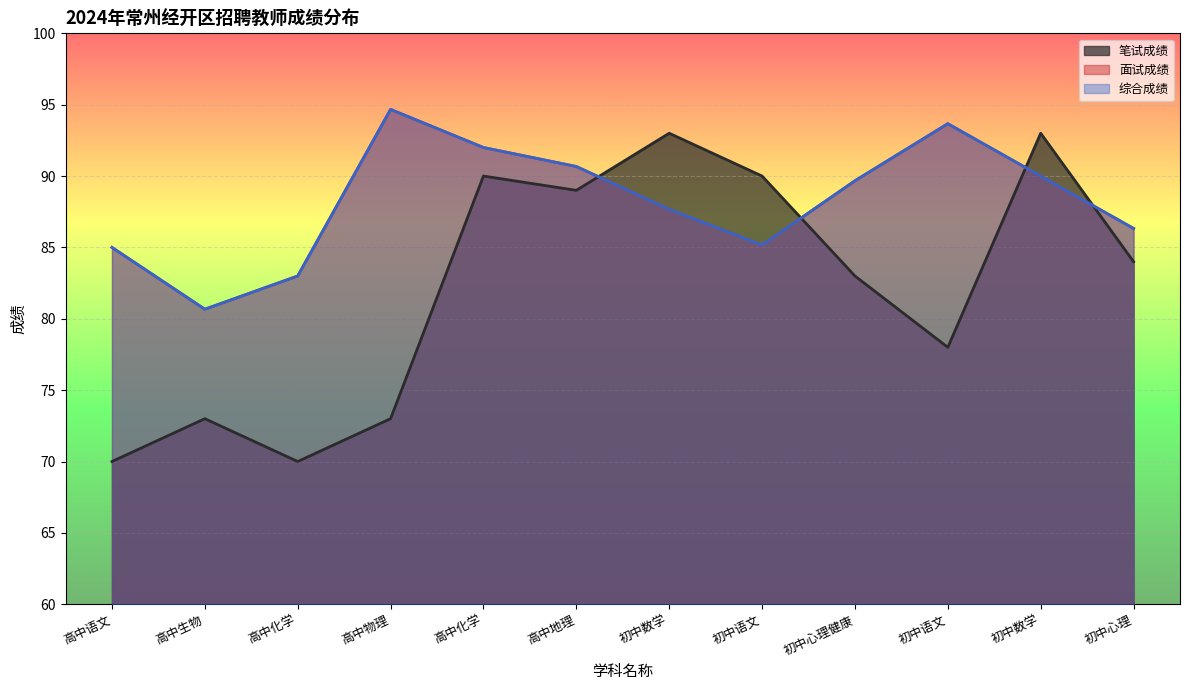

True or false: 面试成绩 has a value of 21.8 at 初中数学.

False